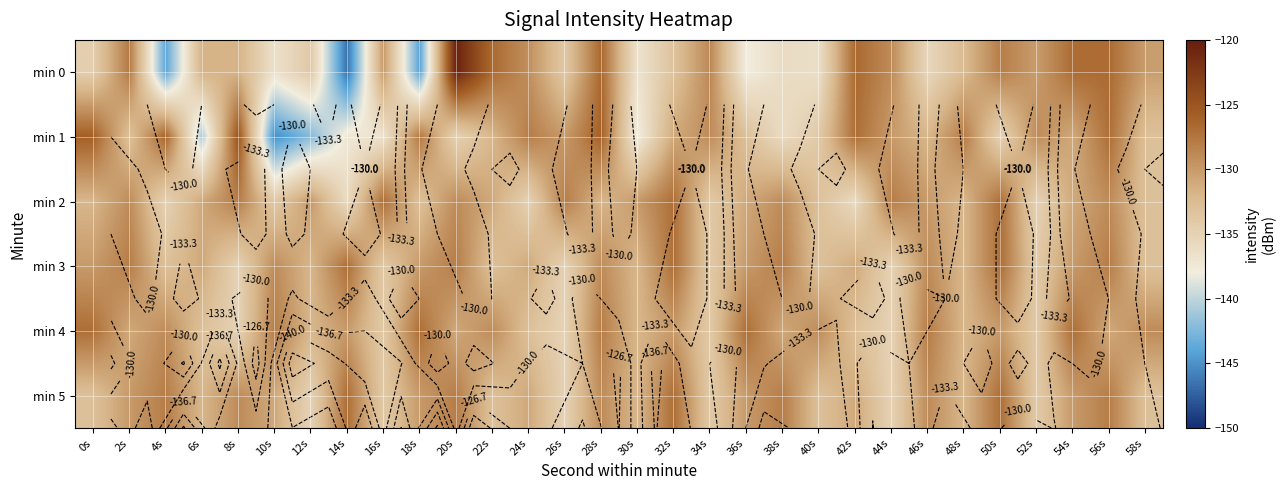

Rank the series at 4s from highest to lowest value.

min 1, min 5, min 4, min 3, min 2, min 0